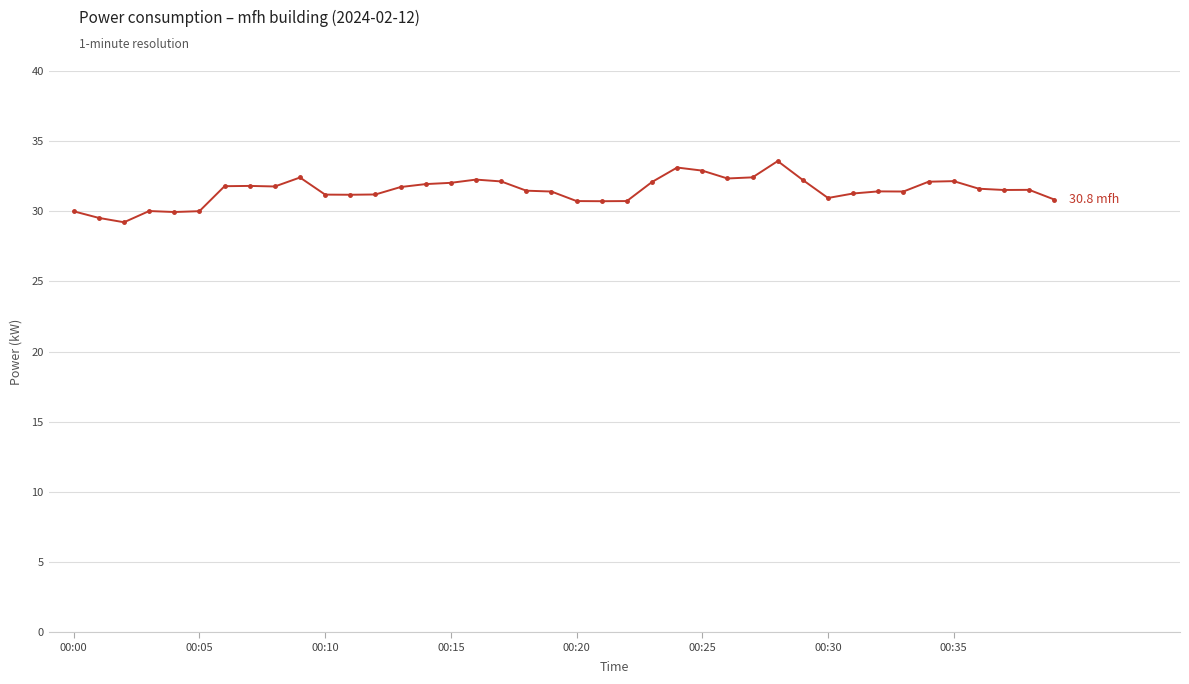

What is the sum of all values?

1258.7